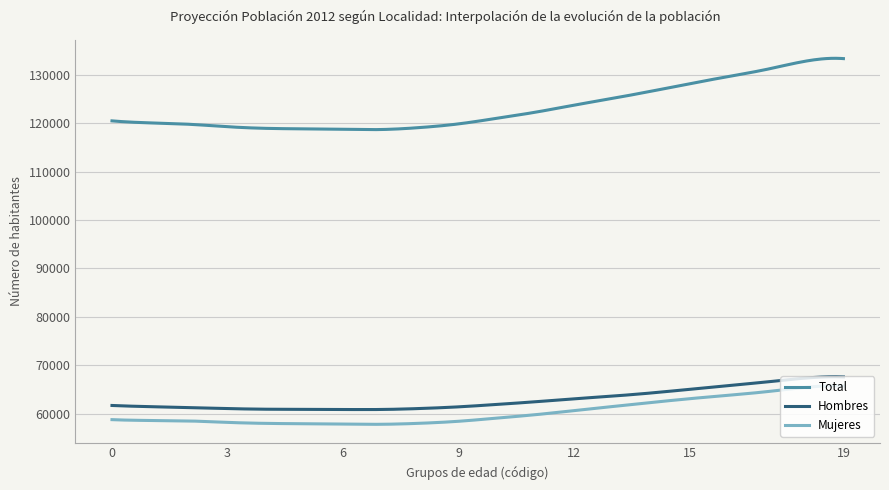

What is the difference between the maximum and minimum values in the Hombres series?

6775.1